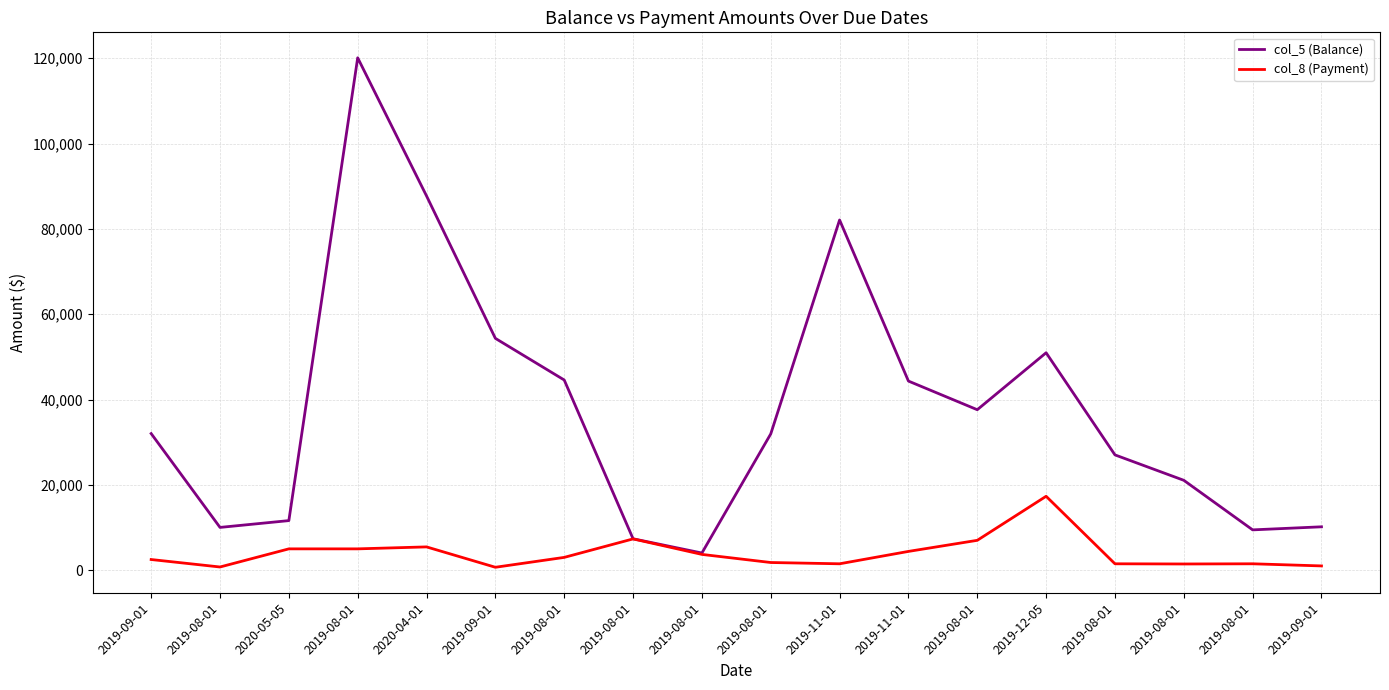

At which category does the chart reach its minimum across all series?

2019-09-01